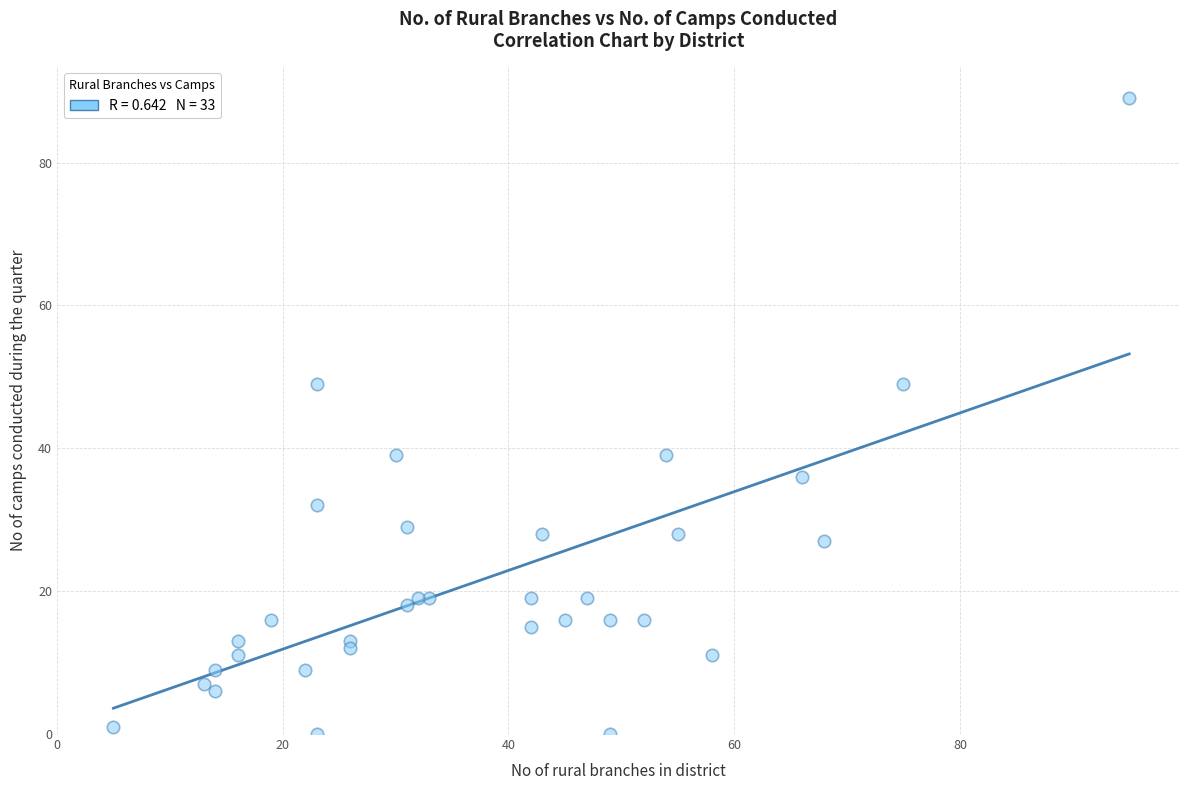

What is the range of X values (max minus min)?

90